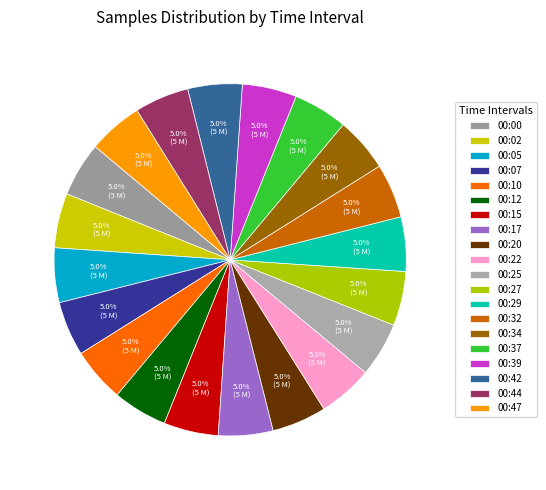

What is the smallest slice in the pie chart?

00:39